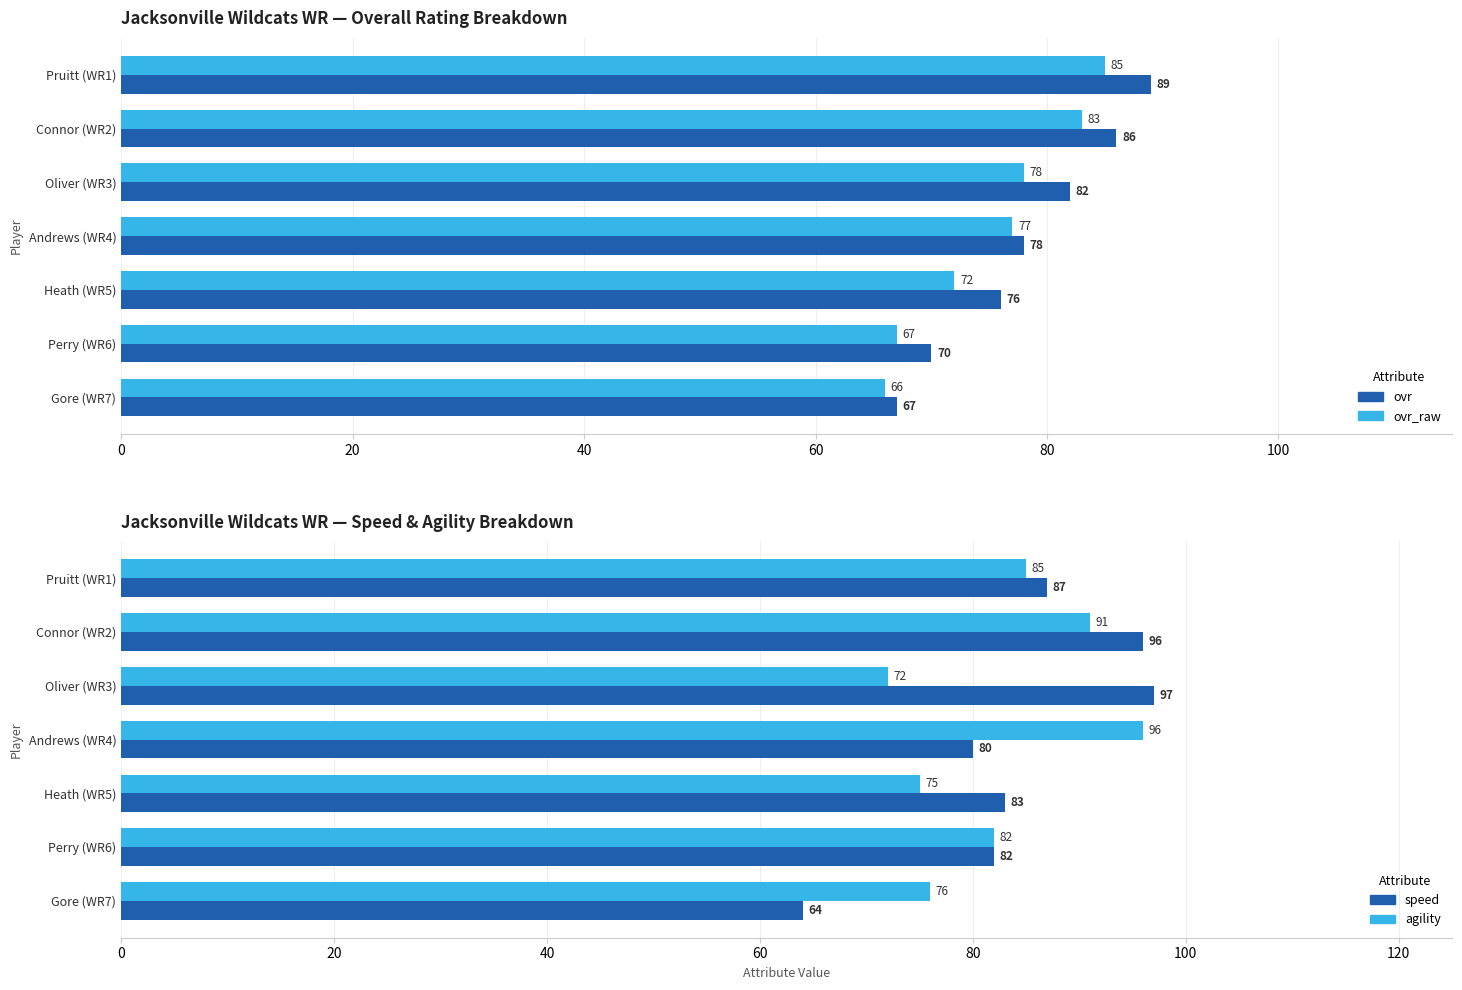

How many bars are there in each group?

4